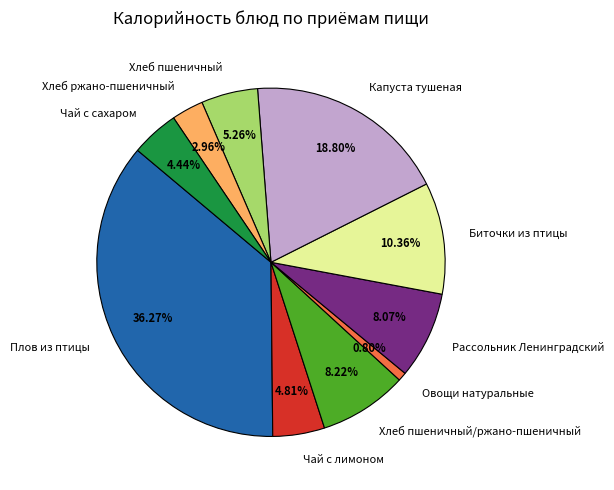

Is there any slice that represents more than half of the pie?

No